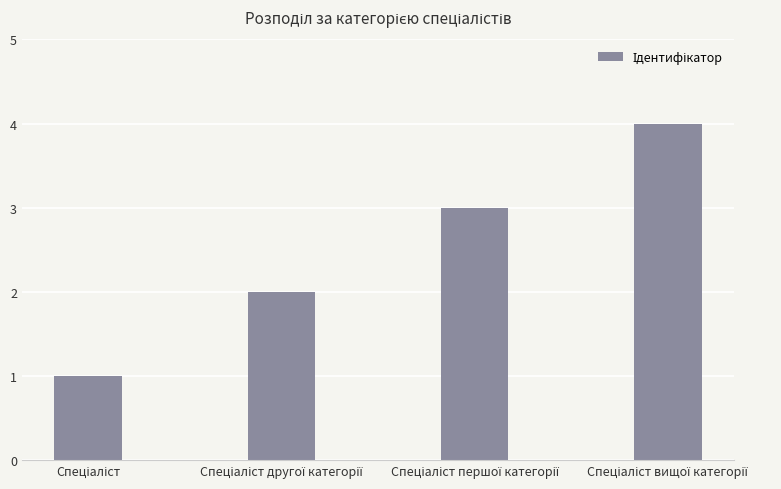

What is the sum of all values?

10